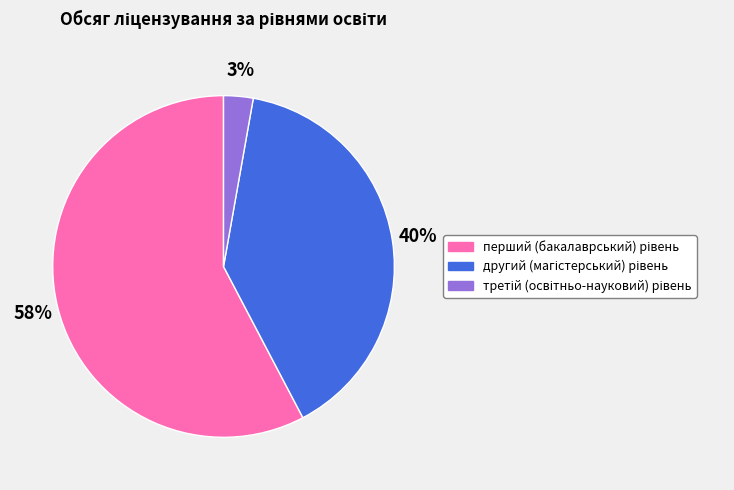

To the nearest percent, what is the average slice percentage?

33%